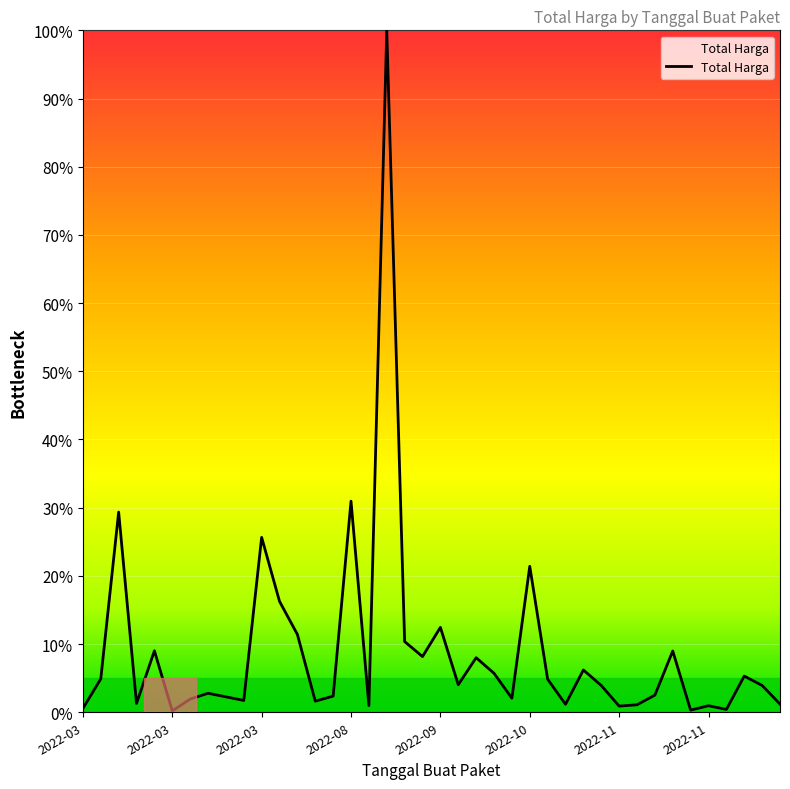

What is the greatest value displayed?

100.0